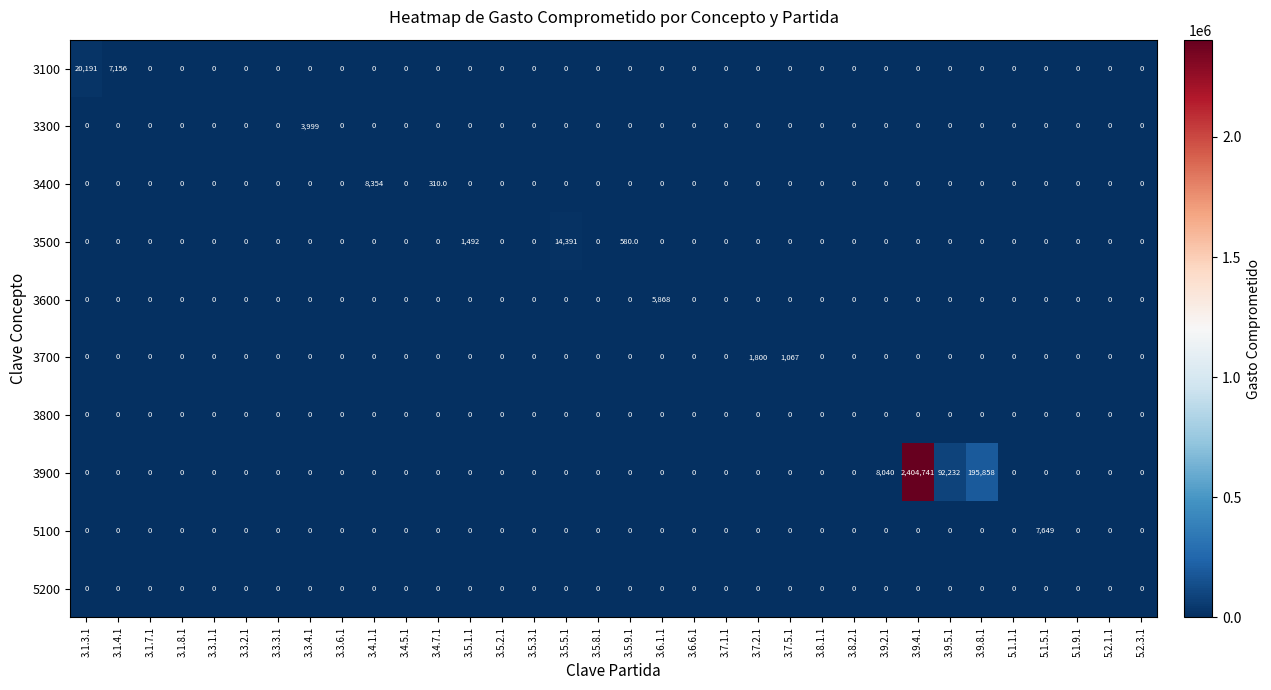

Which series has the largest total across all categories?

3900